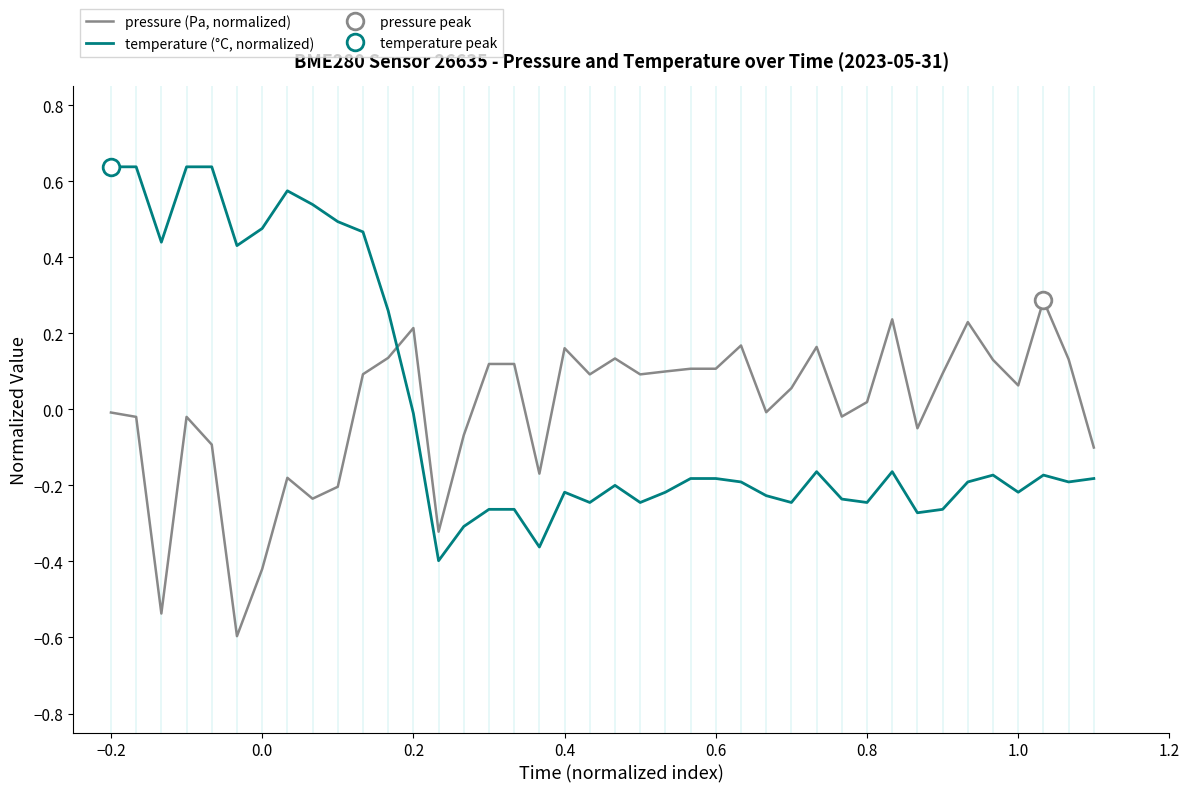

How many negative values does the temperature (°C, normalized) series have?

28